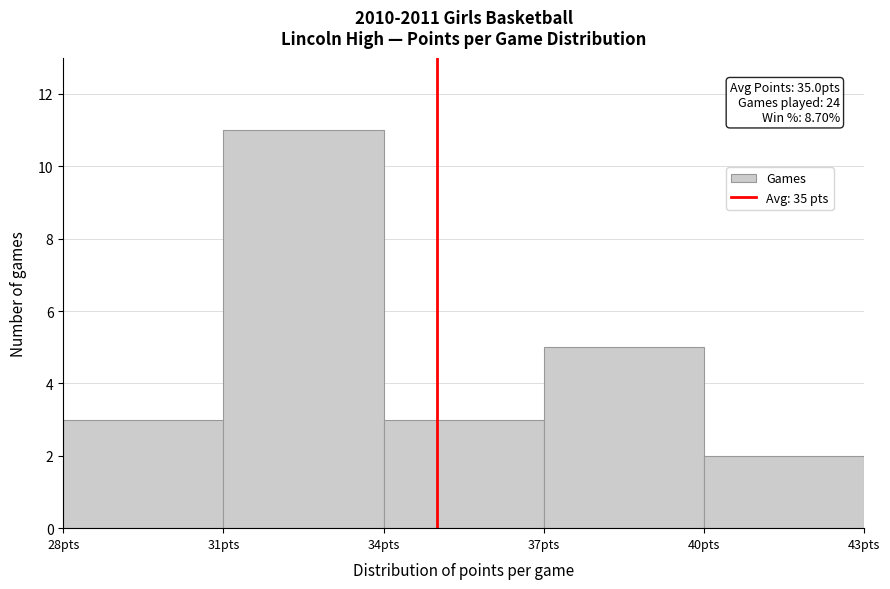

Over which range of the x-axis is the bar tallest?

31 to 34